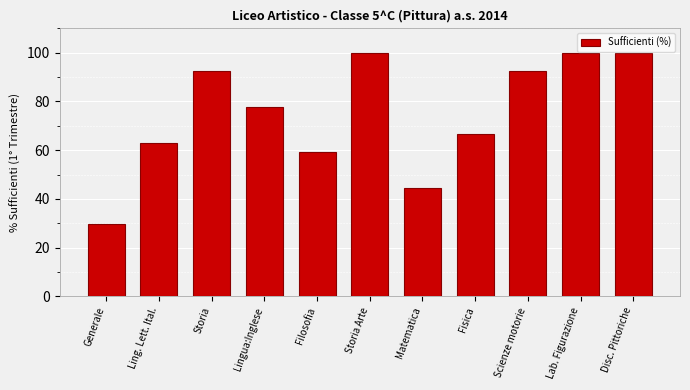

Reading right to left, transcribe all the data shown in this chart.

100.0	100.0	92.6	66.7	44.4	100.0	59.3	77.8	92.6	63.0	29.6